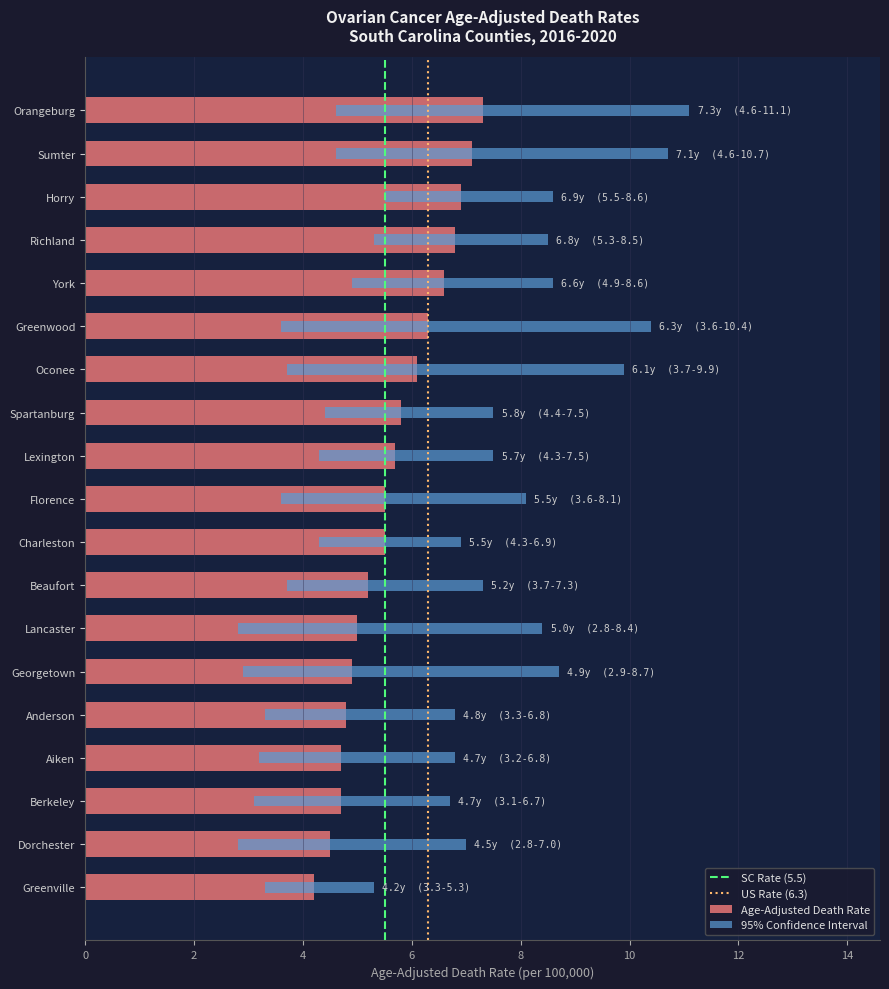

How many categories are shown in the chart?

19